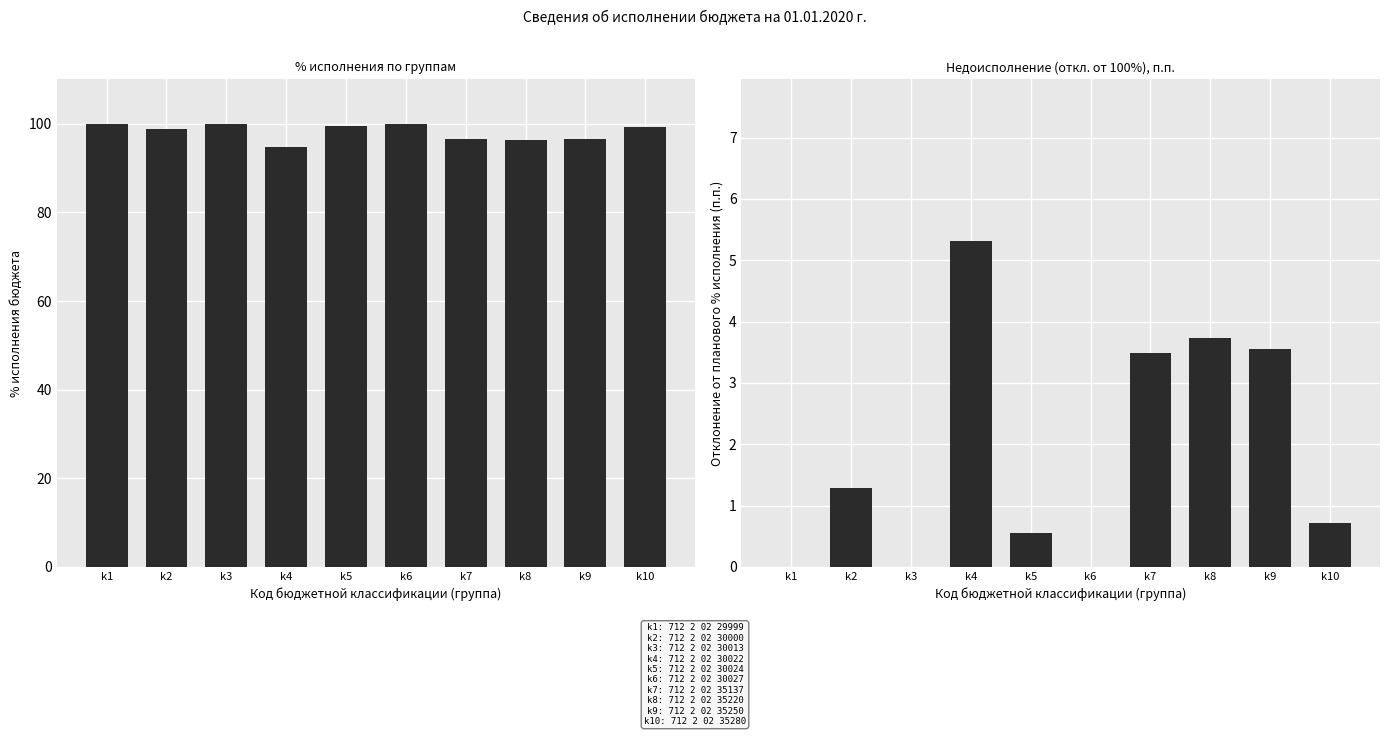

Count the number of data series in this chart.

2